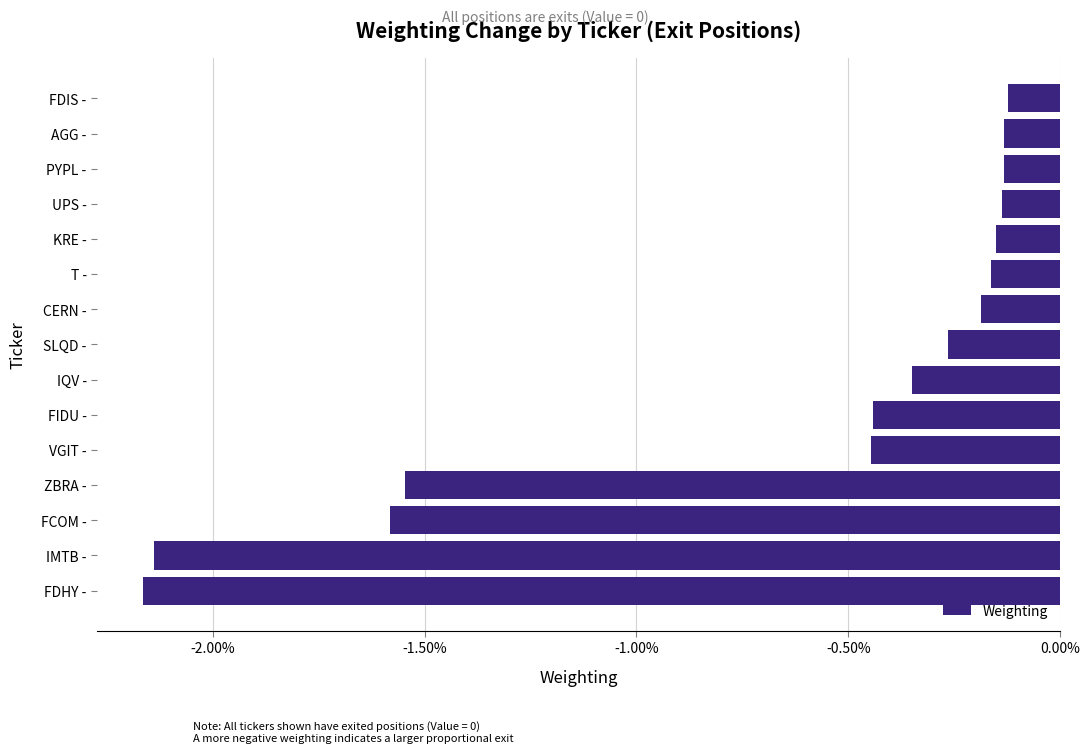

What is the change in value from VGIT - to PYPL -?

+0.3